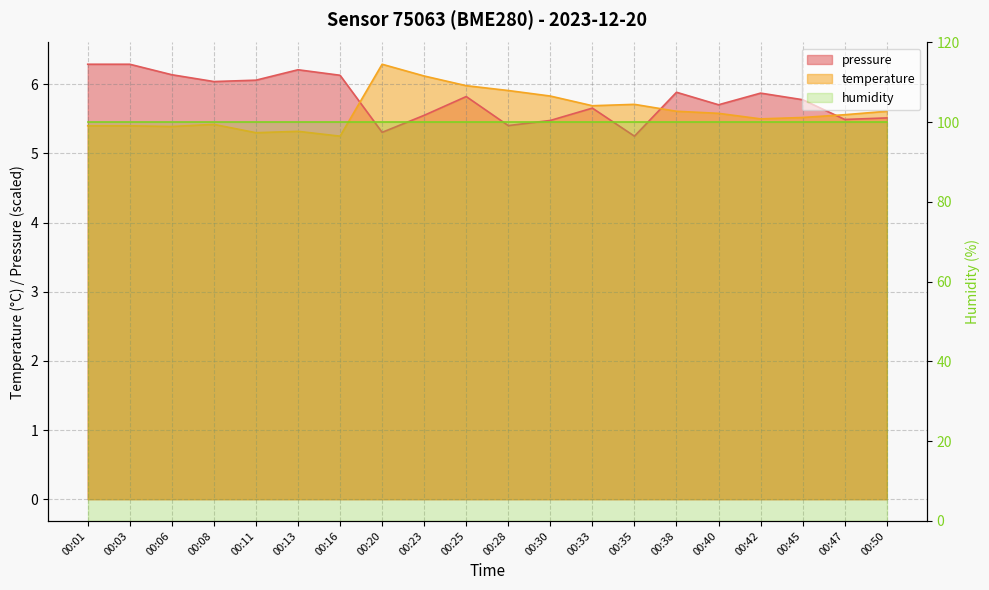

Between 00:11 and 00:33, which series saw the biggest shift?

pressure